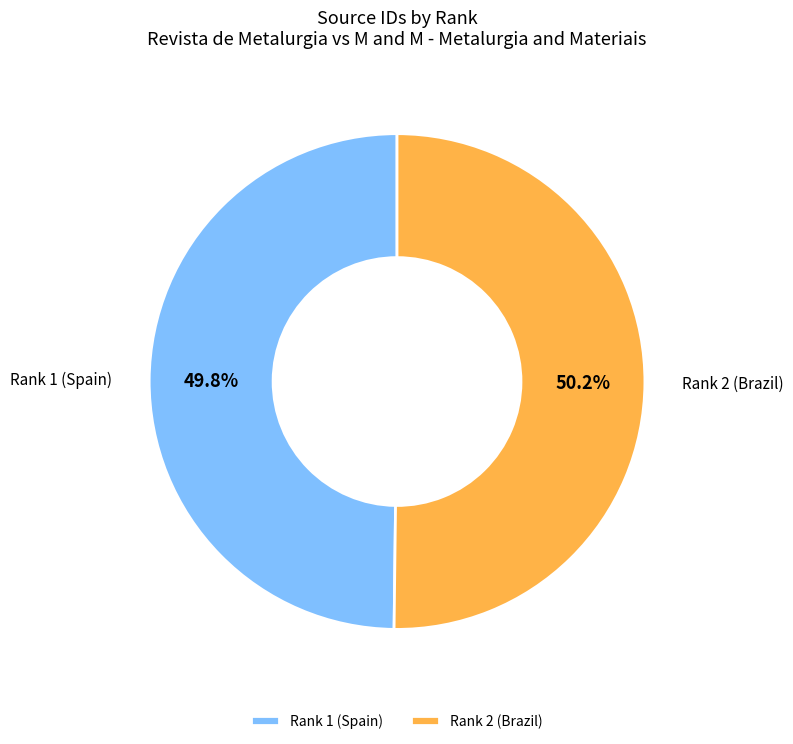

The Rank 1 (Spain) slice represents 62% of the pie. True or false?

False